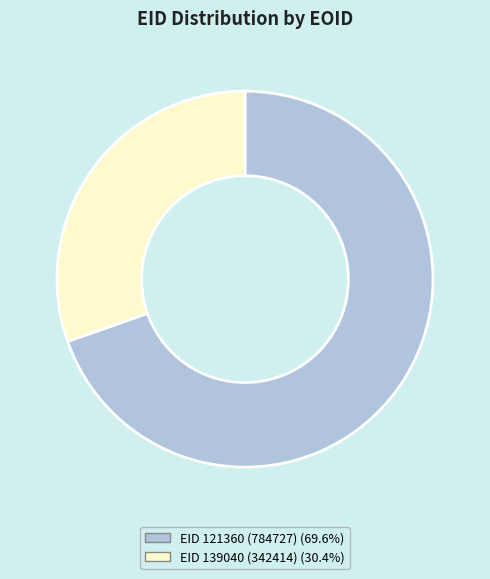

Is there any slice that represents more than half of the pie?

Yes